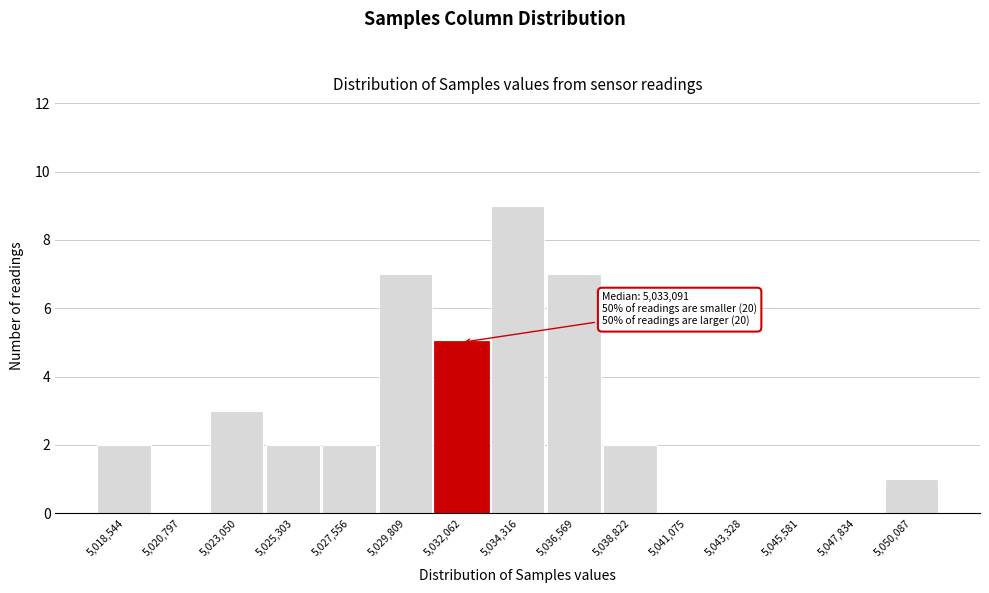

Over which range of the x-axis is the bar tallest?

5033000 to 5035500